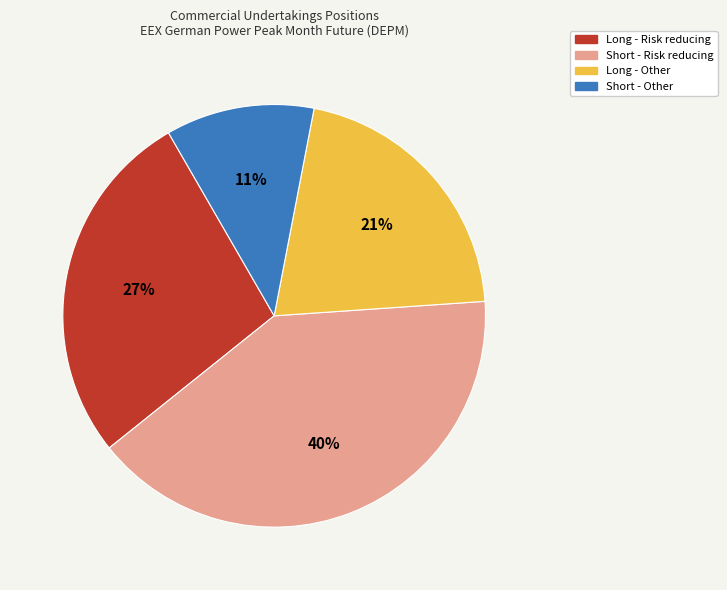

To the nearest percent, what percentage of the pie is Short - Risk reducing?

40%